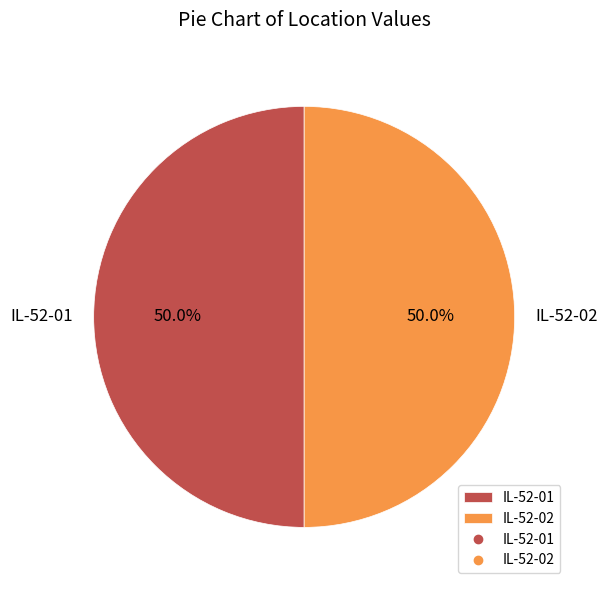

Is it true that IL-52-01 is 50% of the pie?

True